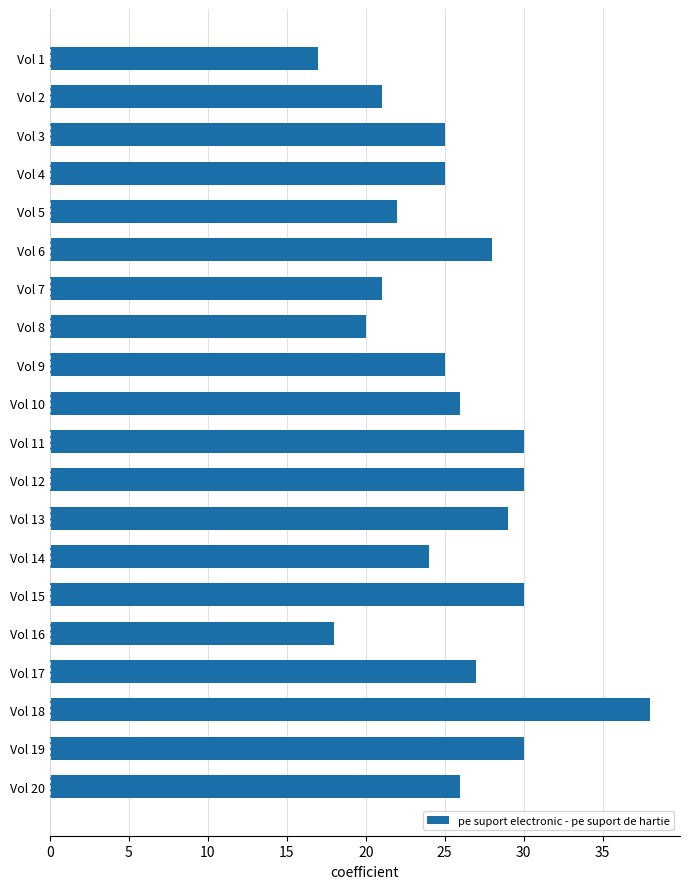

Are the bars grouped side by side (vs. stacked)?

No